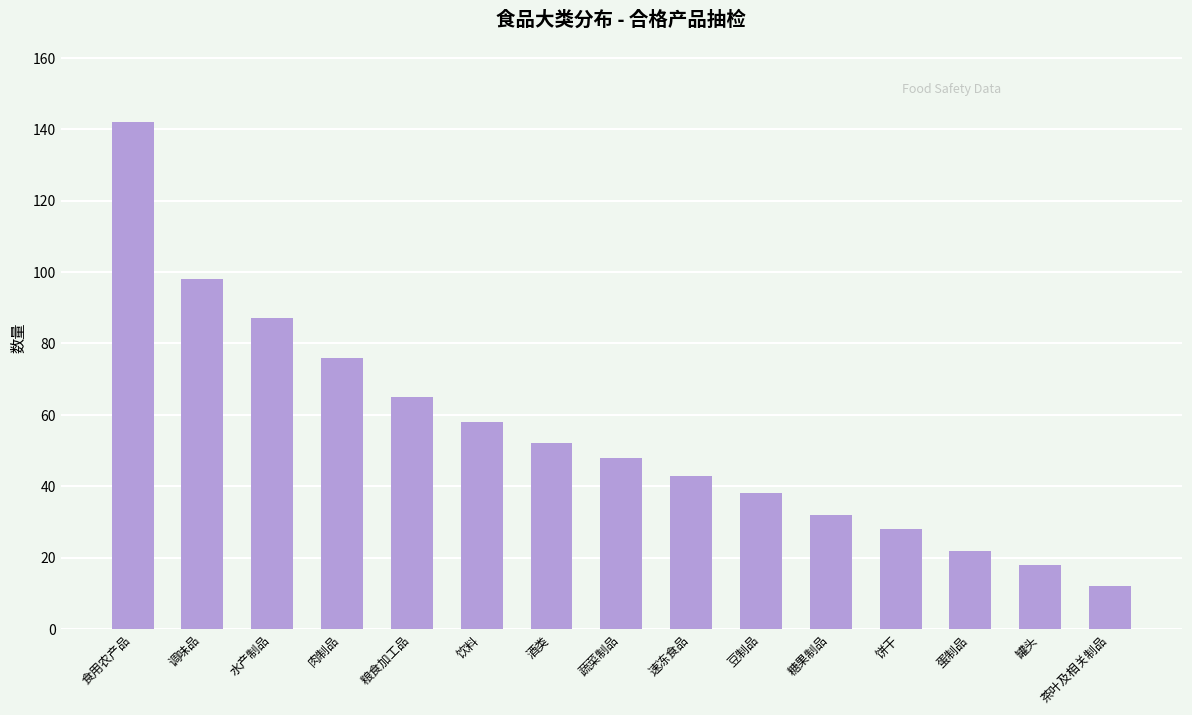

How many data points are less than 48?

7